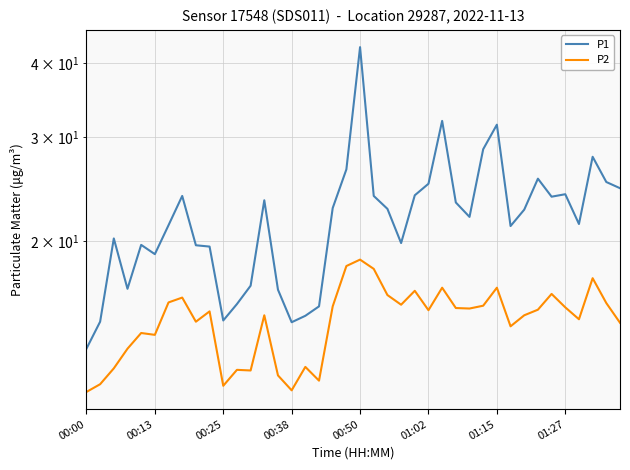

What is the spread (max minus min) of values at 12?

4.7